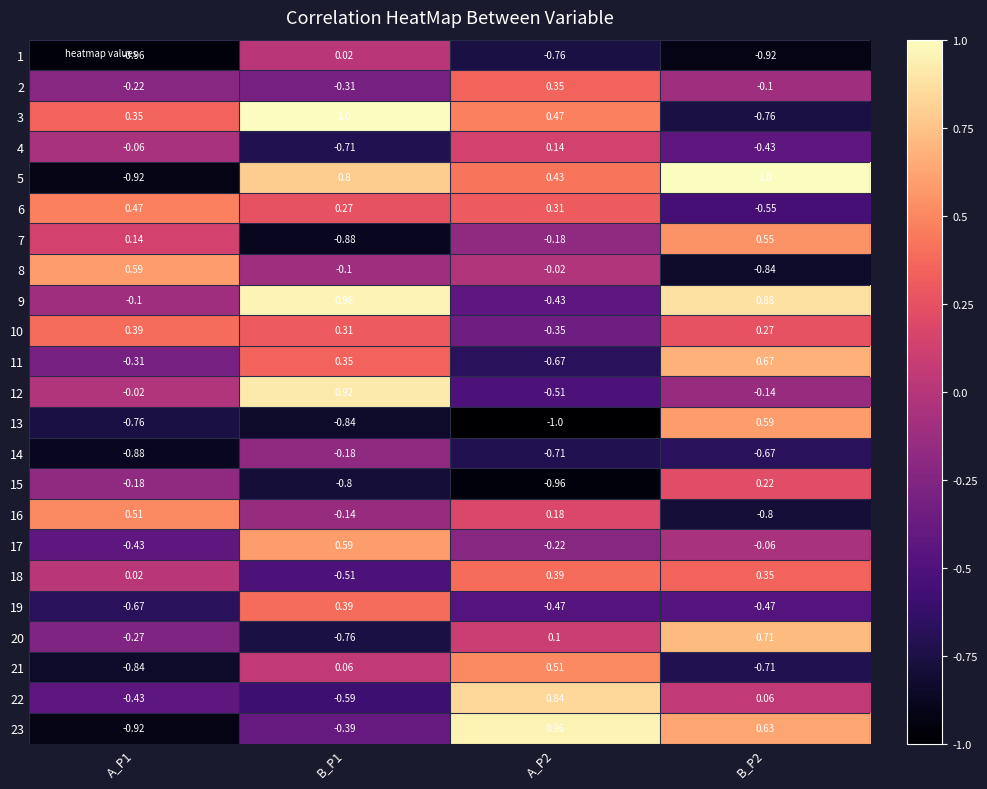

At which category does the chart reach its peak across all series?

B_P1